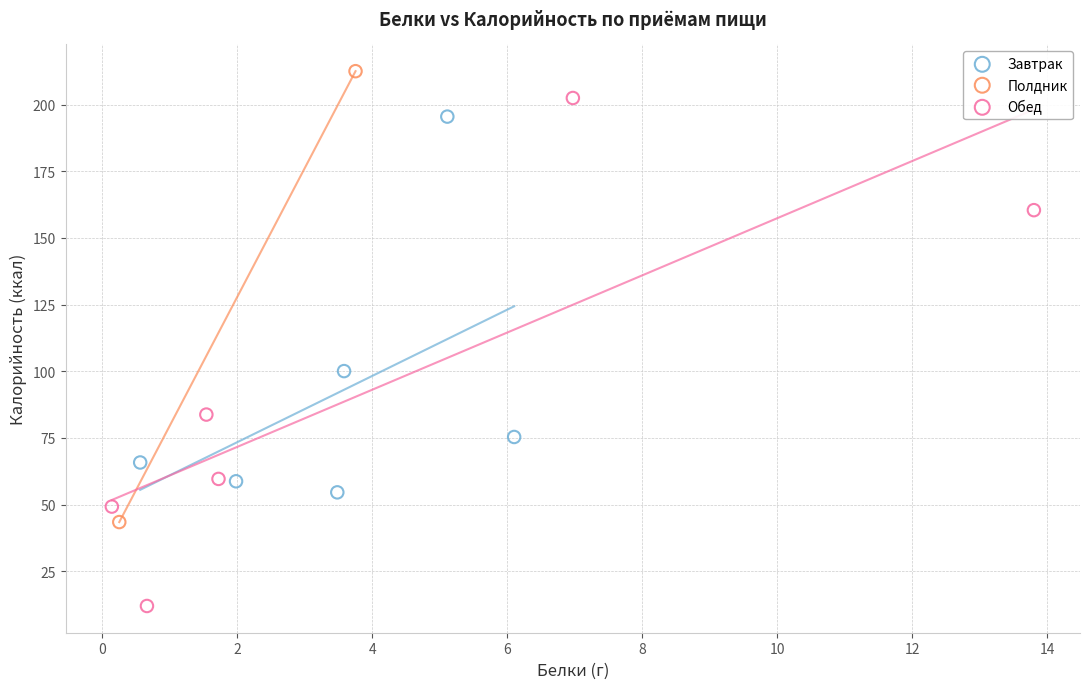

What are all the series names shown in the legend?

Завтрак, Полдник, Обед